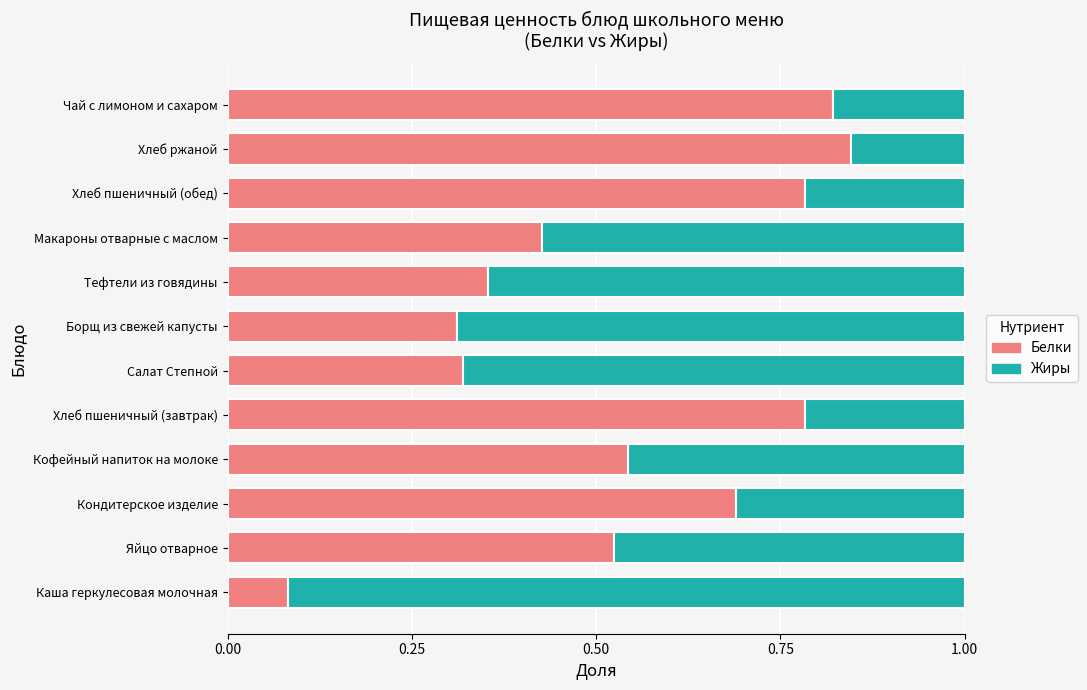

Count the Белки values in the range 0 to 1.

12